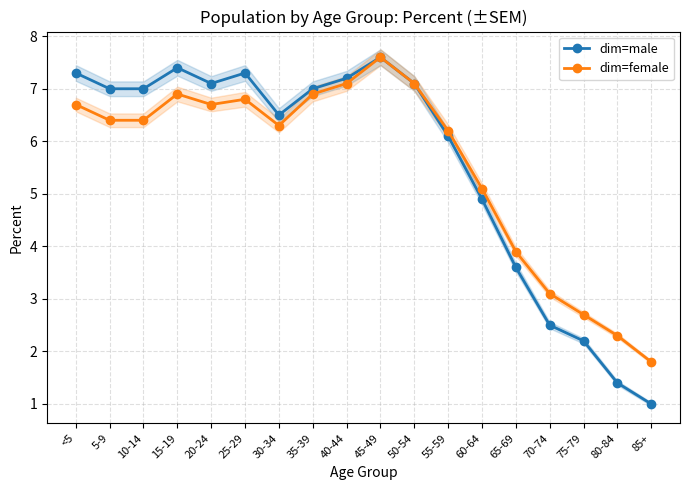

At how many categories does at least one series exceed 1?

18